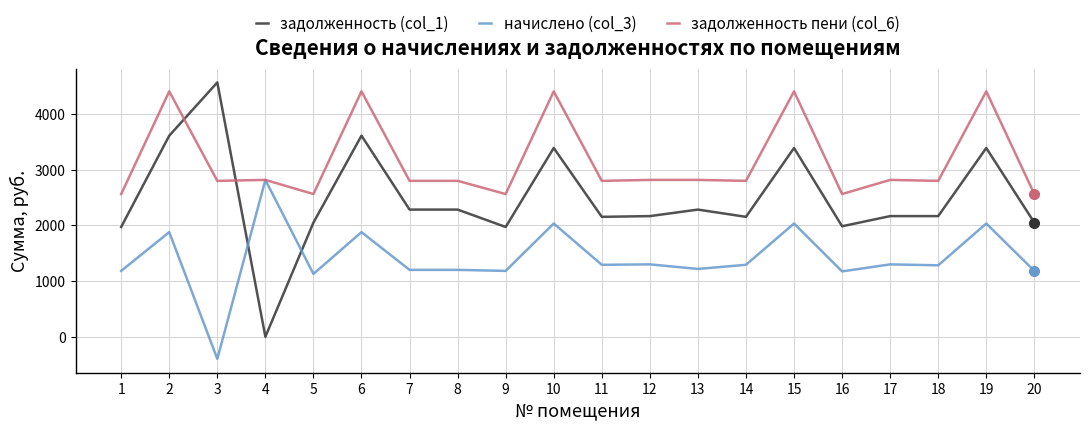

List the series in order of their peak value, lowest first.

начислено (col_3), задолженность пени (col_6), задолженность (col_1)